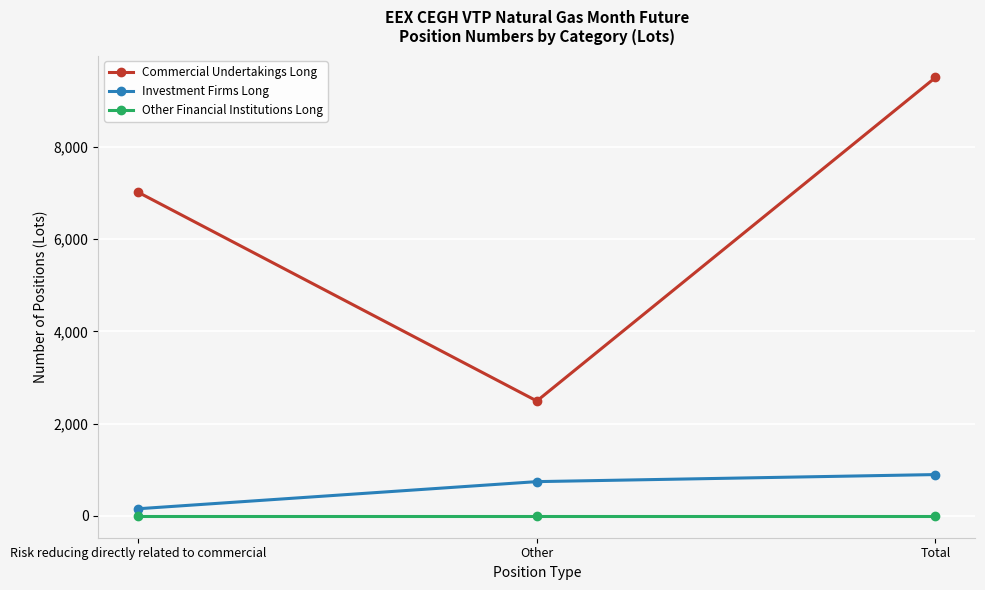

Is this an area chart (filled region under the line)?

No